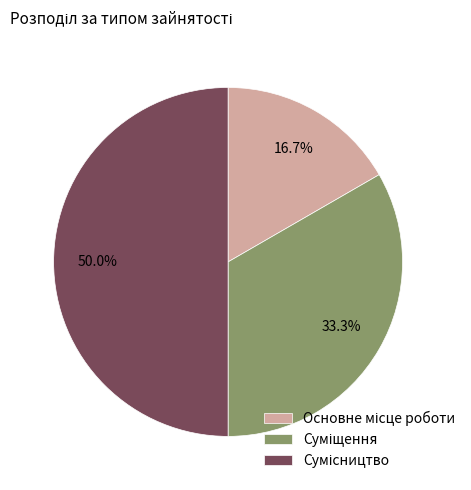

Is Основне місце роботи the majority of the pie?

No